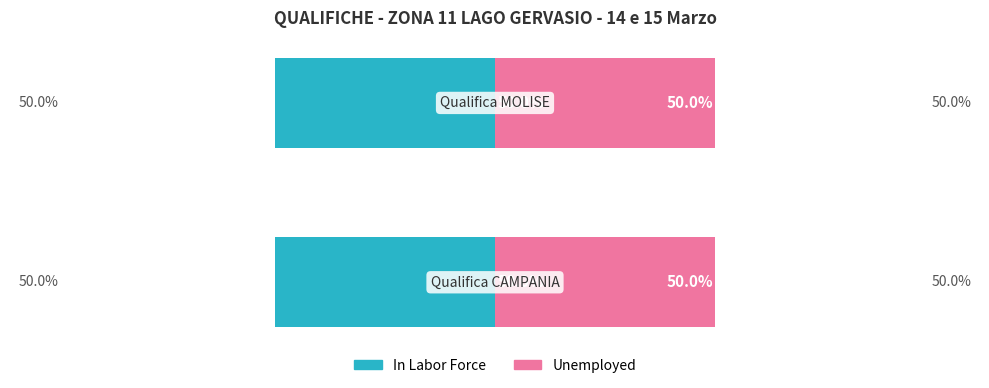

Which series changed the most between Qualifica CAMPANIA and Qualifica MOLISE?

In Labor Force